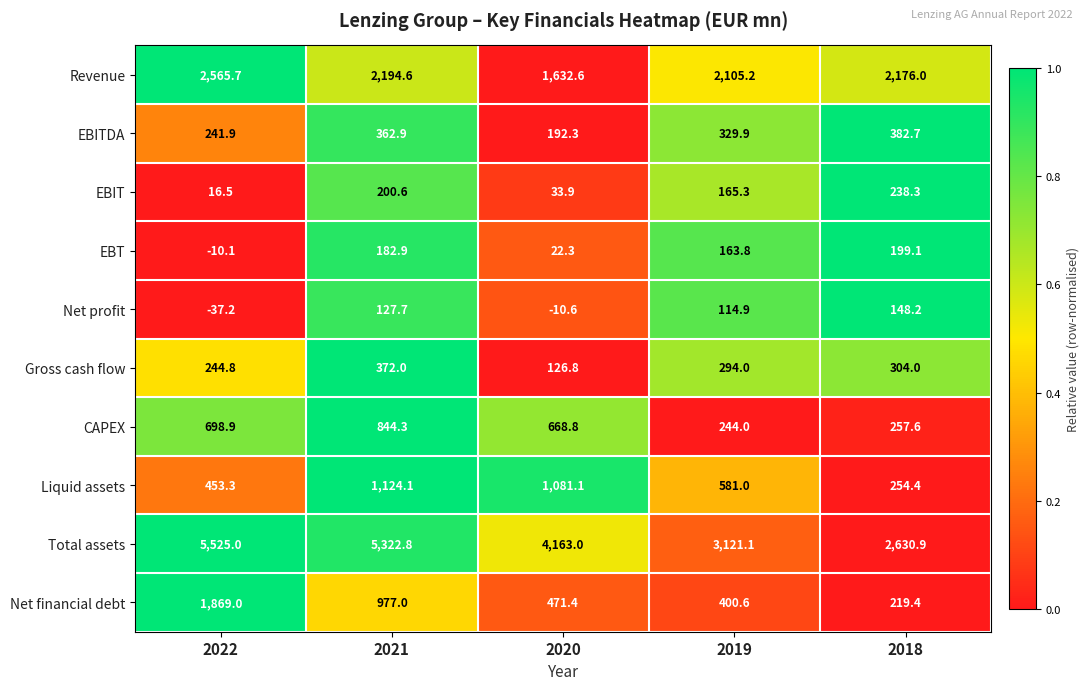

Where does the CAPEX series first go above 668?

2022